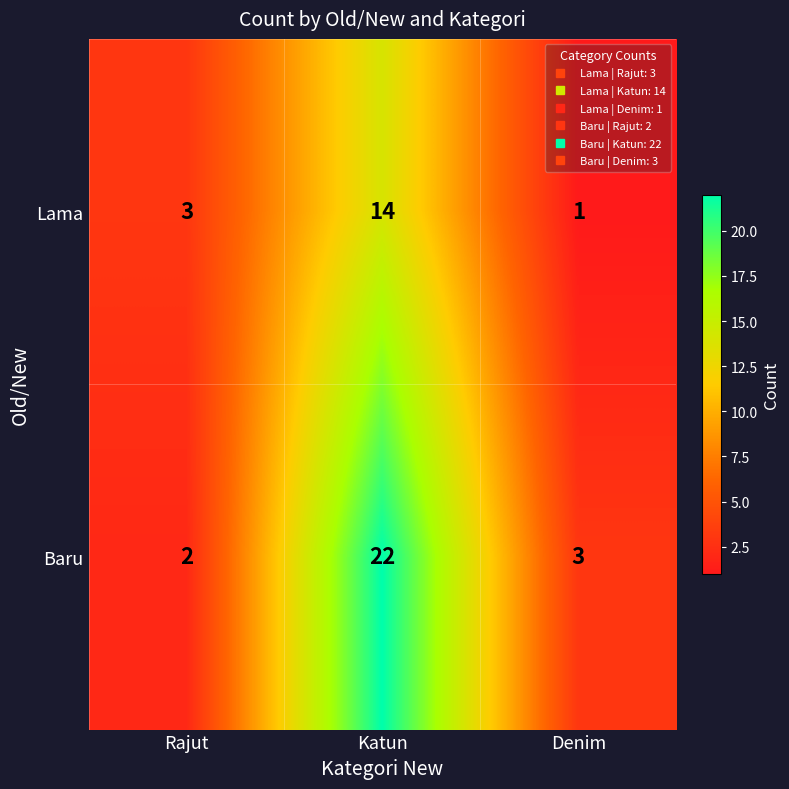

True or false: Lama has a value of 5 at Katun.

False